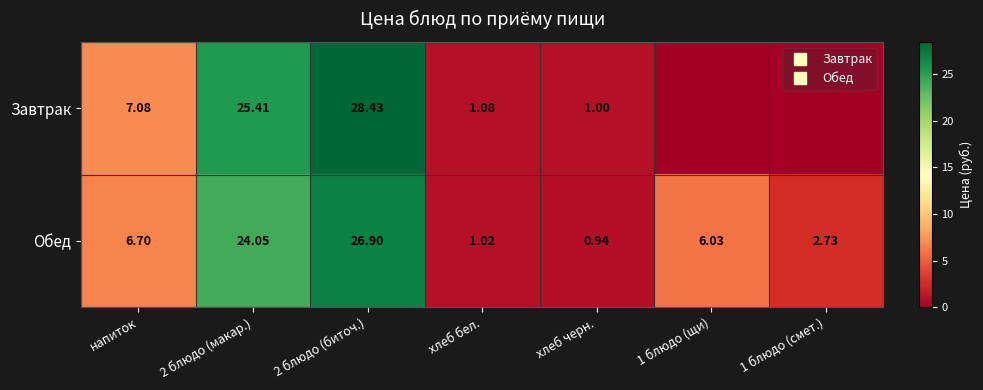

Rank the series by their maximum value, from lowest to highest.

Обед, Завтрак